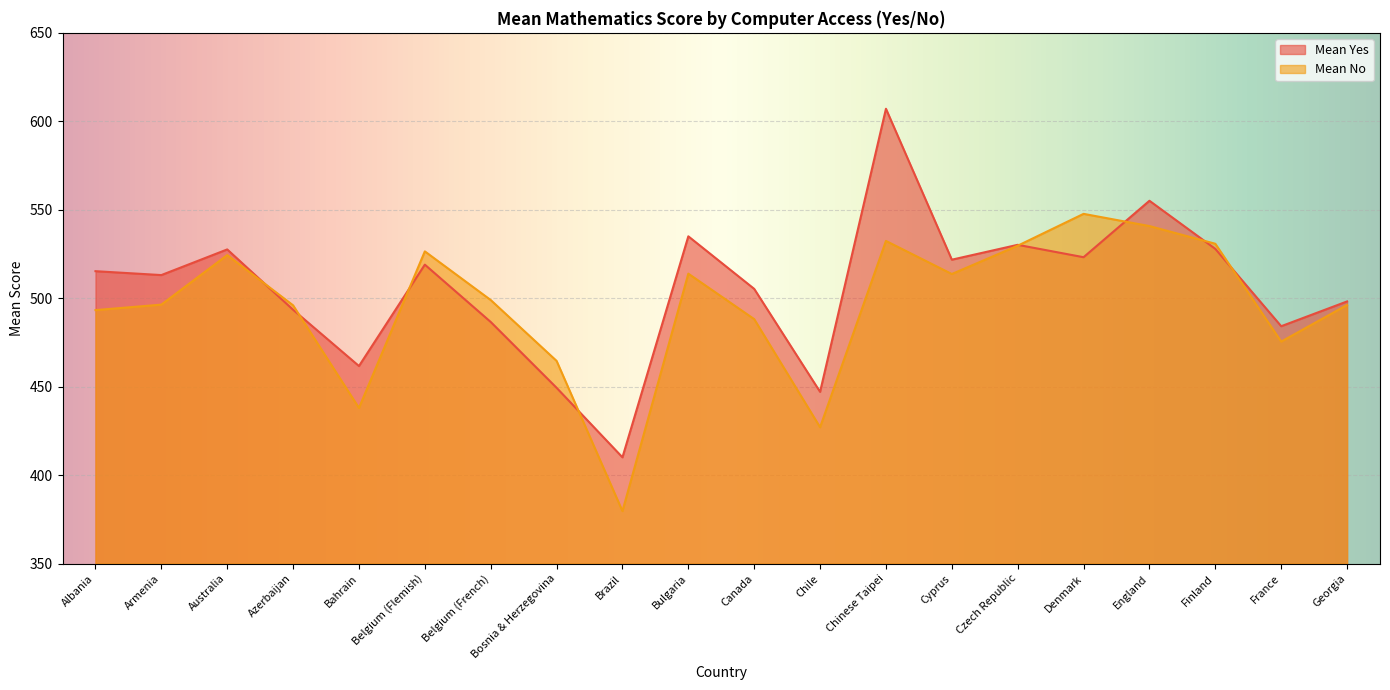

What position from the right is Brazil?

12